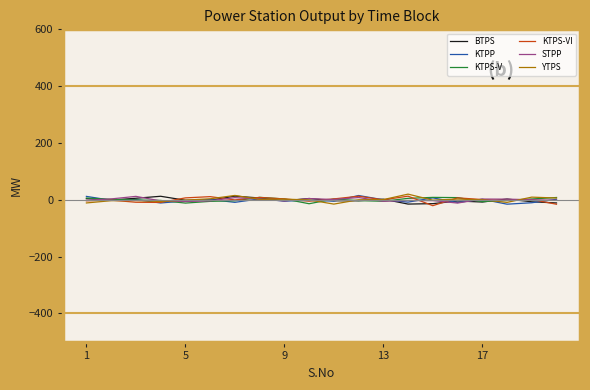

What are all the series names shown in the legend?

BTPS, KTPP, KTPS-V, KTPS-VI, STPP, YTPS